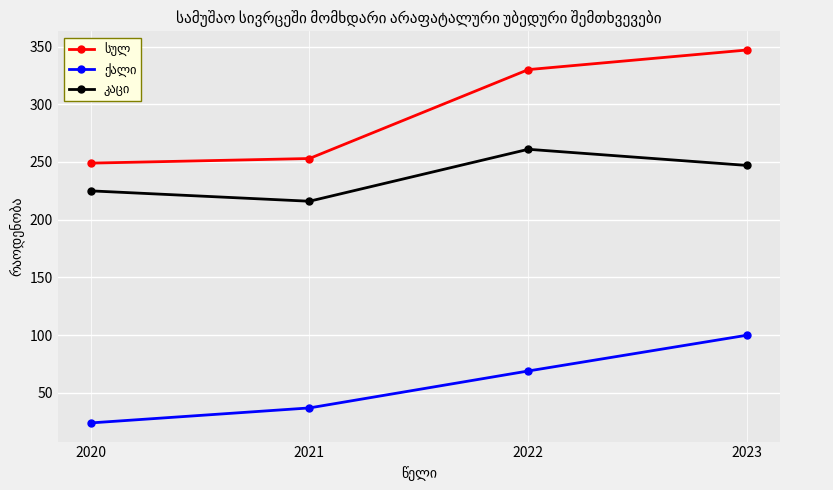

What is the spread (max minus min) of values at 2021?

216